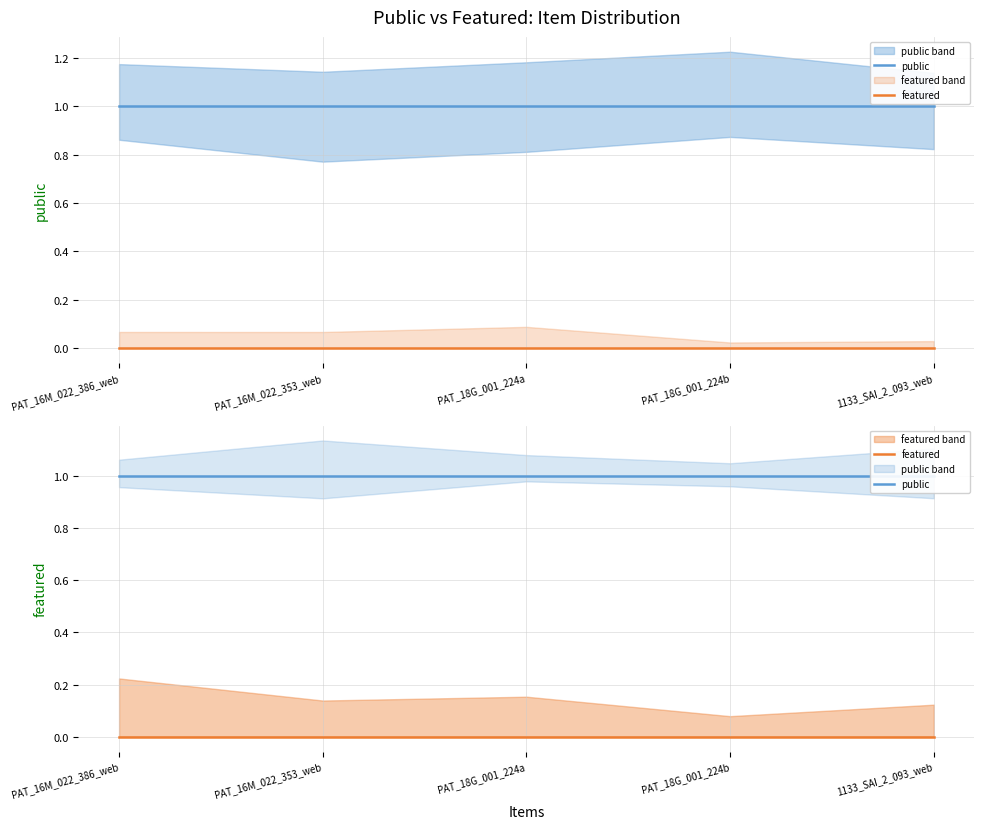

True or false: featured and public cross at least once.

False